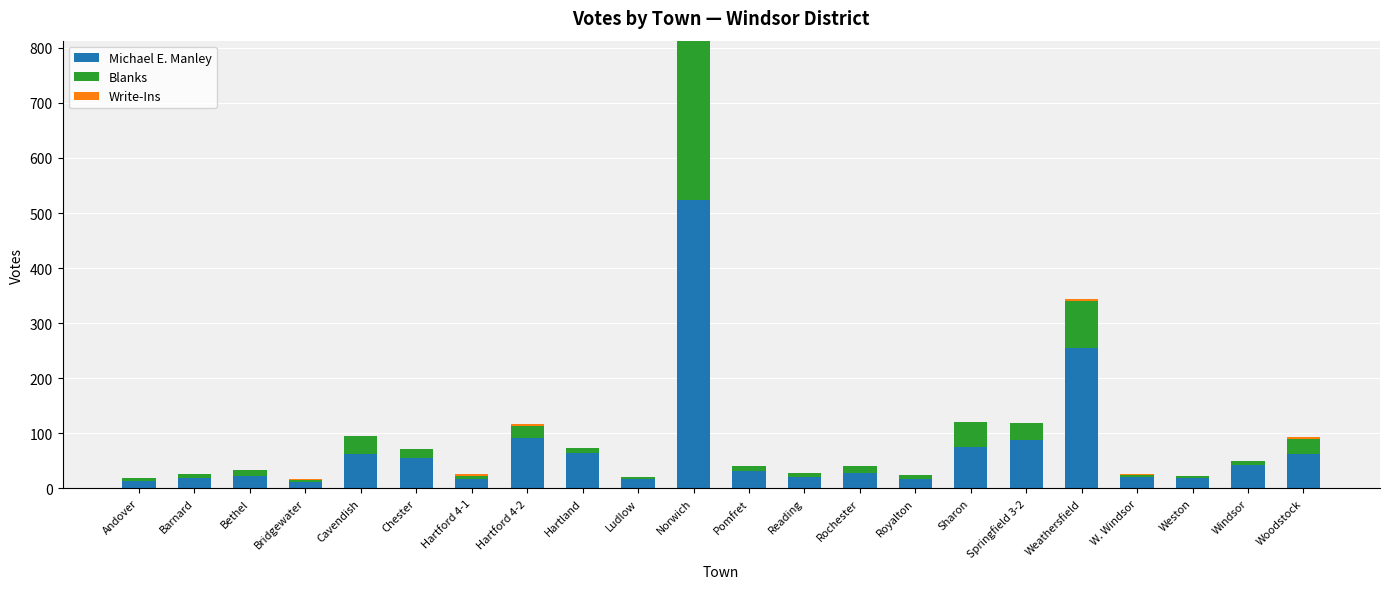

The value of Michael E. Manley at Ludlow is 17. True or false?

True